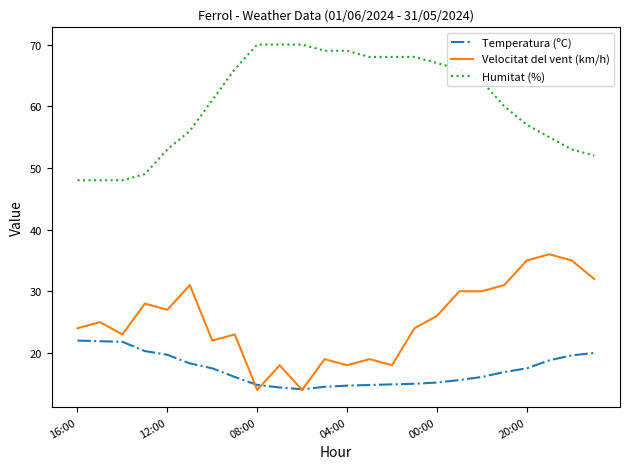

True or false: Velocitat del vent (km/h) and Humitat (%) cross at least once.

False